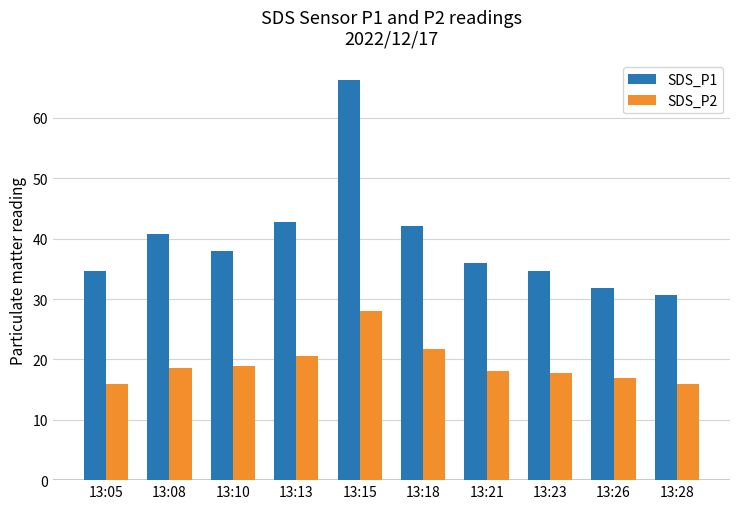

How many distinct data groups are displayed?

2